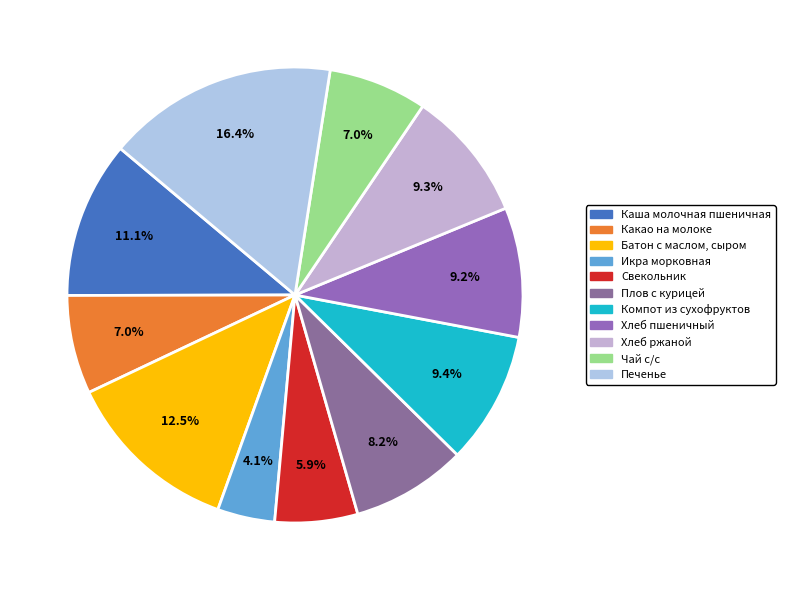

What is the ratio of the value at Каша молочная пшеничная to the value at Печенье?

0.7